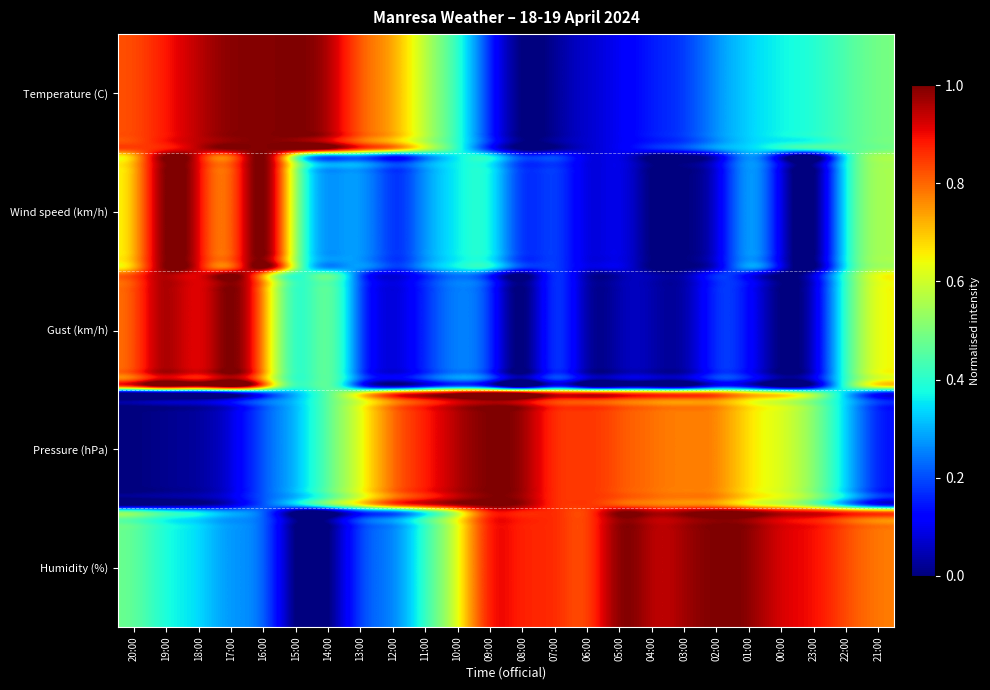

Which series has the widest spread of values?

Temperature (C)